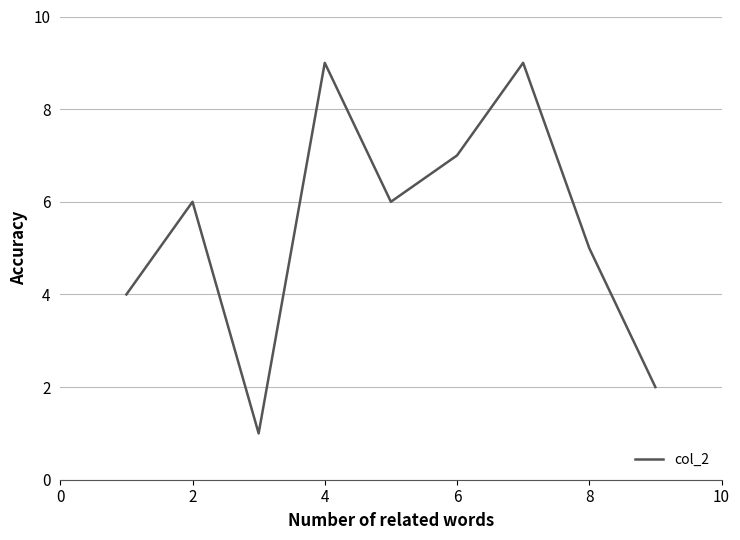

What is the difference between the maximum and minimum values?

8